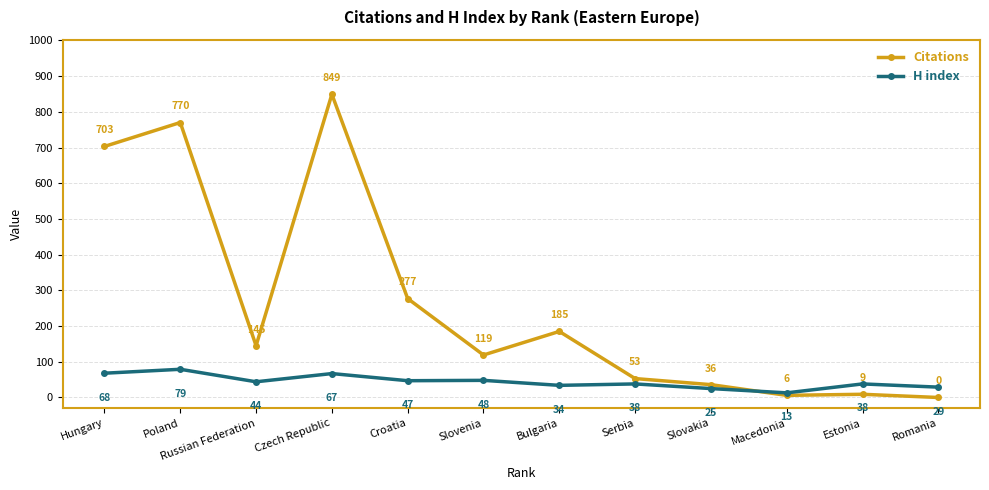

Which series has the largest total across all categories?

Citations